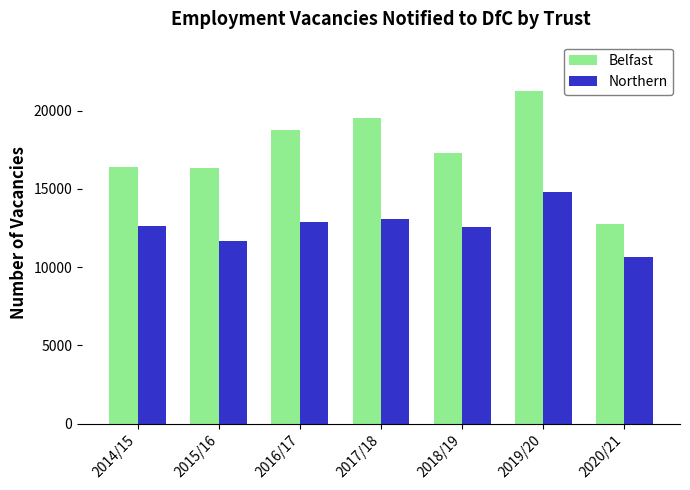

Which series has the largest total across all categories?

Belfast